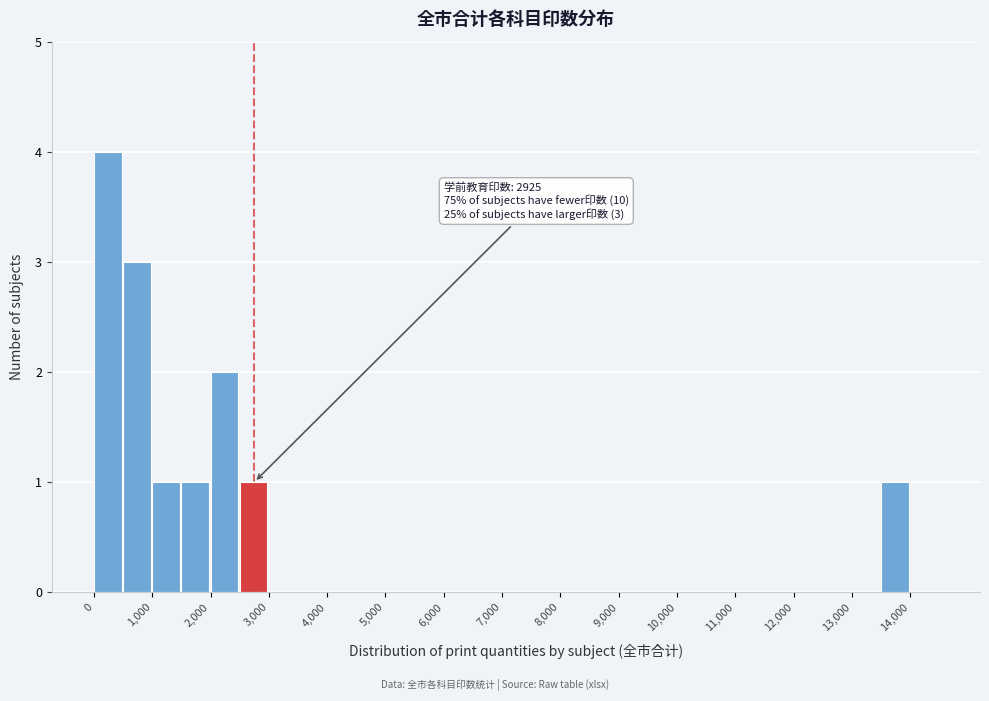

Which range on the x-axis has the tallest bar?

0 to 500